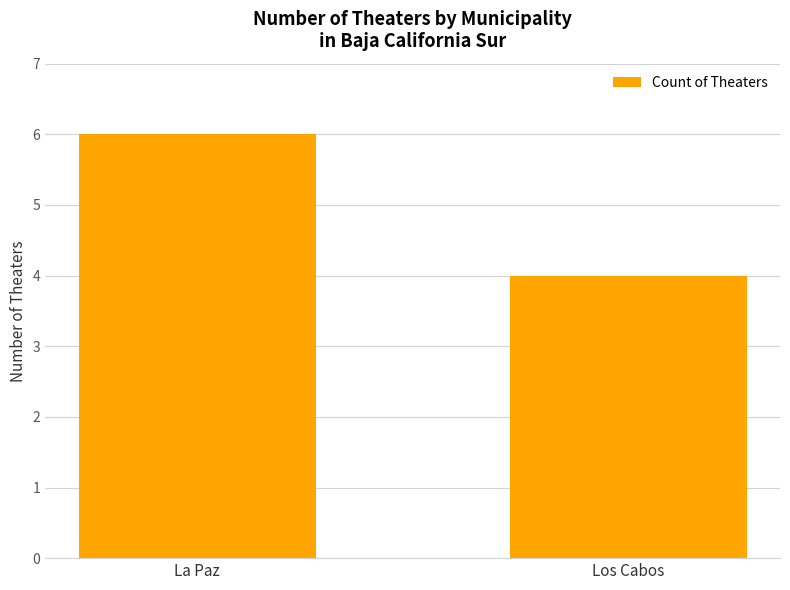

What is the change in value from La Paz to Los Cabos?

-2